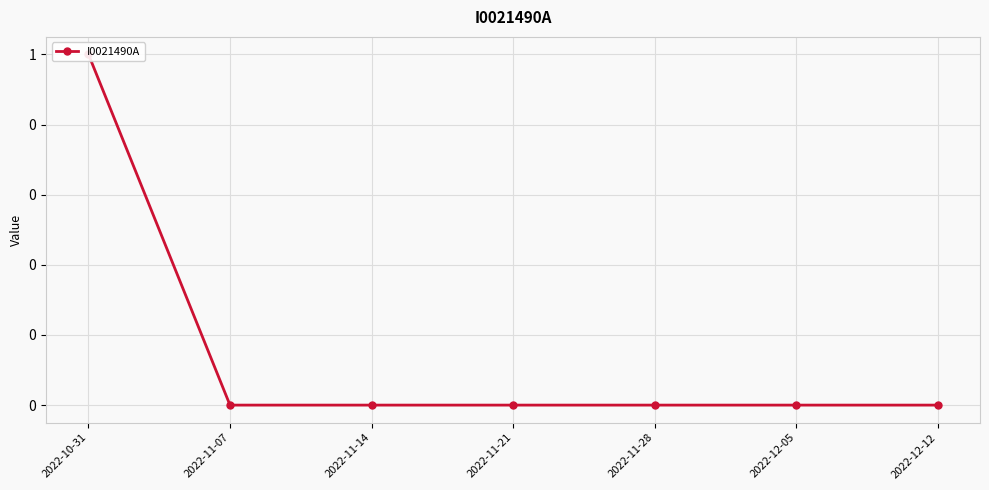

How many values are between 0 and 1?

7